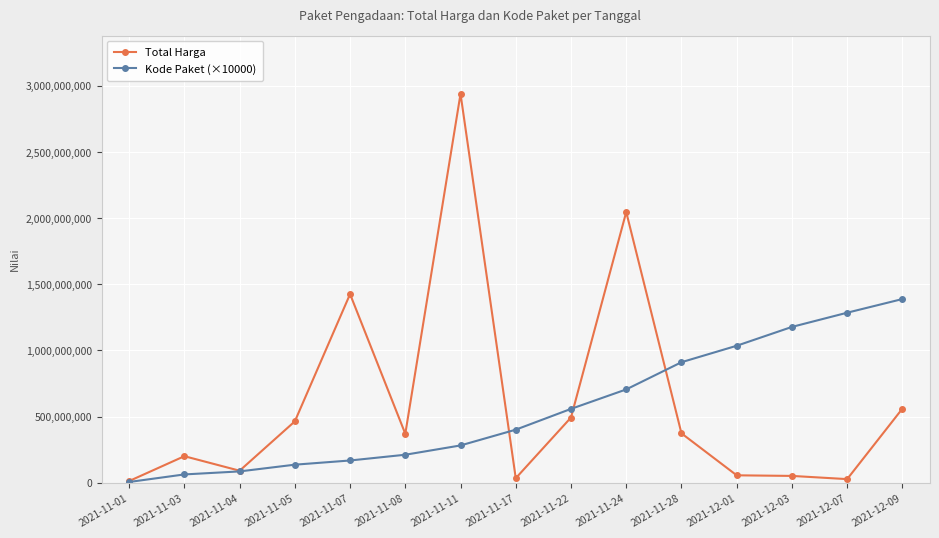

What is the maximum value for Kode Paket (×10000)?

1388470000